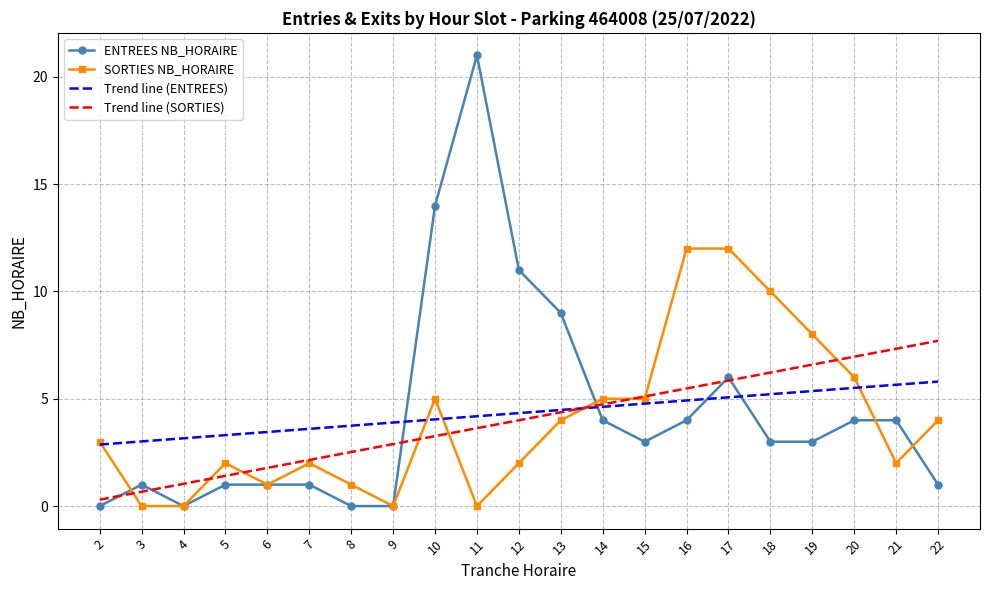

At 8, list the series in order from smallest to largest.

ENTREES NB_HORAIRE, SORTIES NB_HORAIRE, Trend line (SORTIES), Trend line (ENTREES)